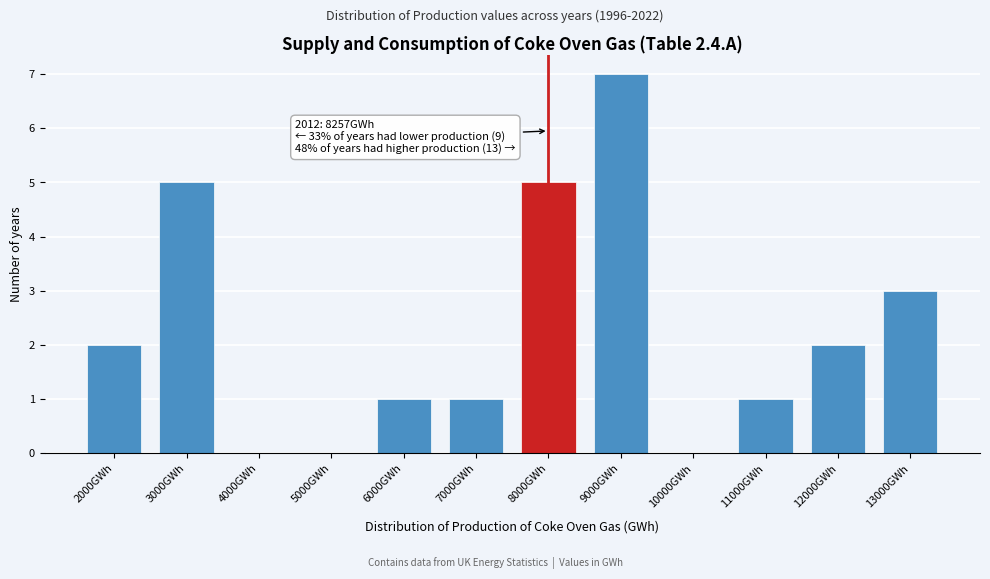

Reading left to right, extract all data points from this chart.

2000GWh=2	3000GWh=5	4000GWh=0	5000GWh=0	6000GWh=1	7000GWh=1	8000GWh=5	9000GWh=7	10000GWh=0	11000GWh=1	12000GWh=2	13000GWh=3